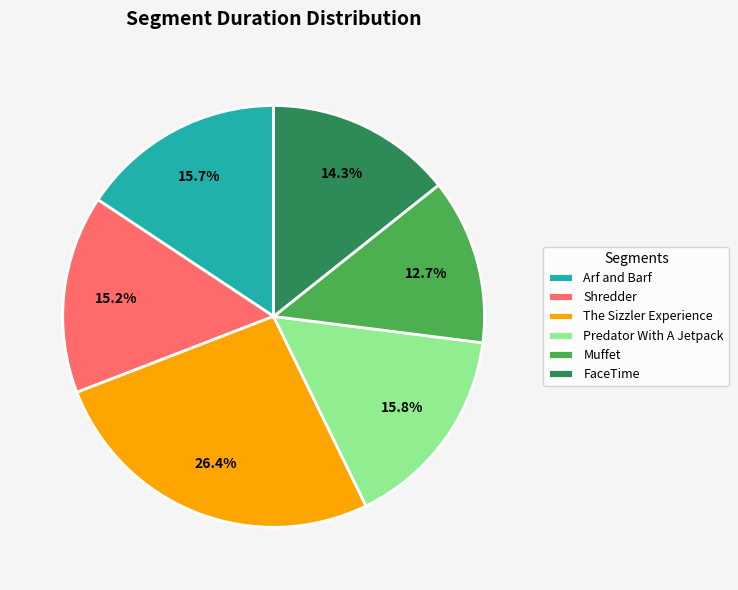

Is it true that Predator With A Jetpack is 16% of the pie?

True